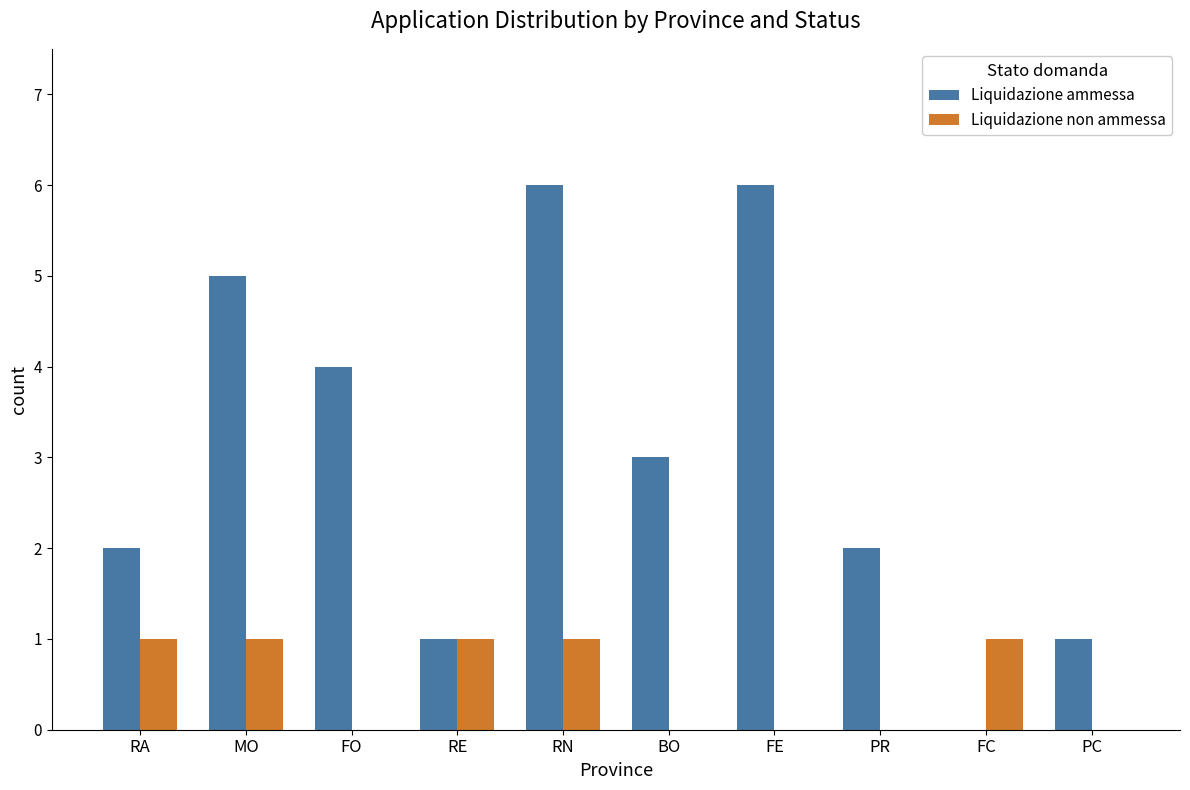

What is the difference between the Liquidazione ammessa values at PC and PR?

1